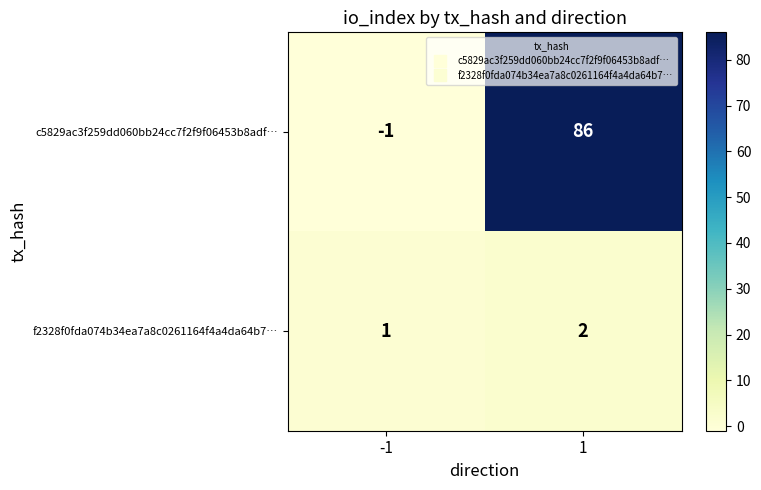

Reading left to right, extract all data points from this chart.

c5829ac3f259dd060bb24cc7f2f9f06453b8adf…: -1=-1	1=86
f2328f0fda074b34ea7a8c0261164f4a4da64b7…: -1=1	1=2